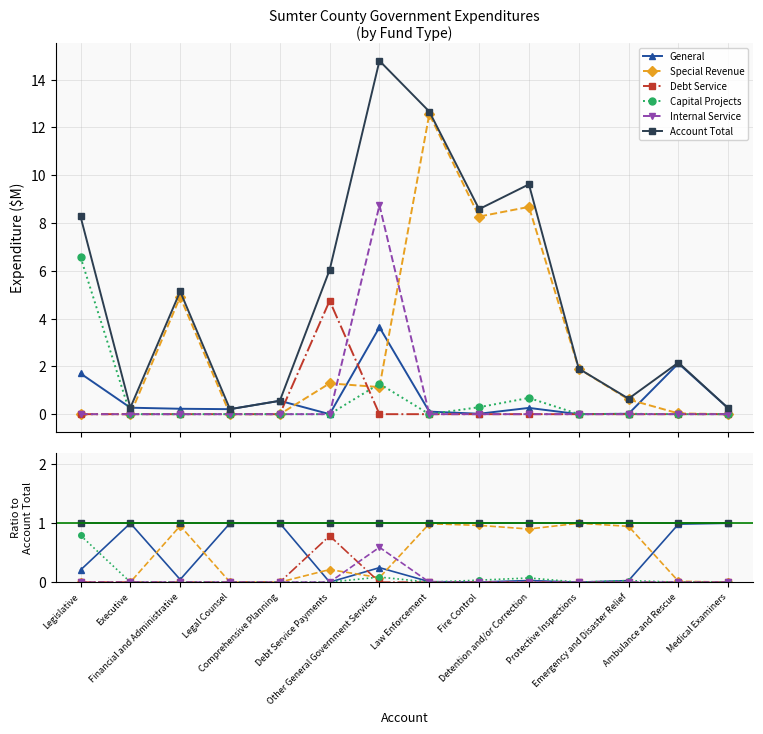

True or false: Debt Service and General intersect in this chart.

True